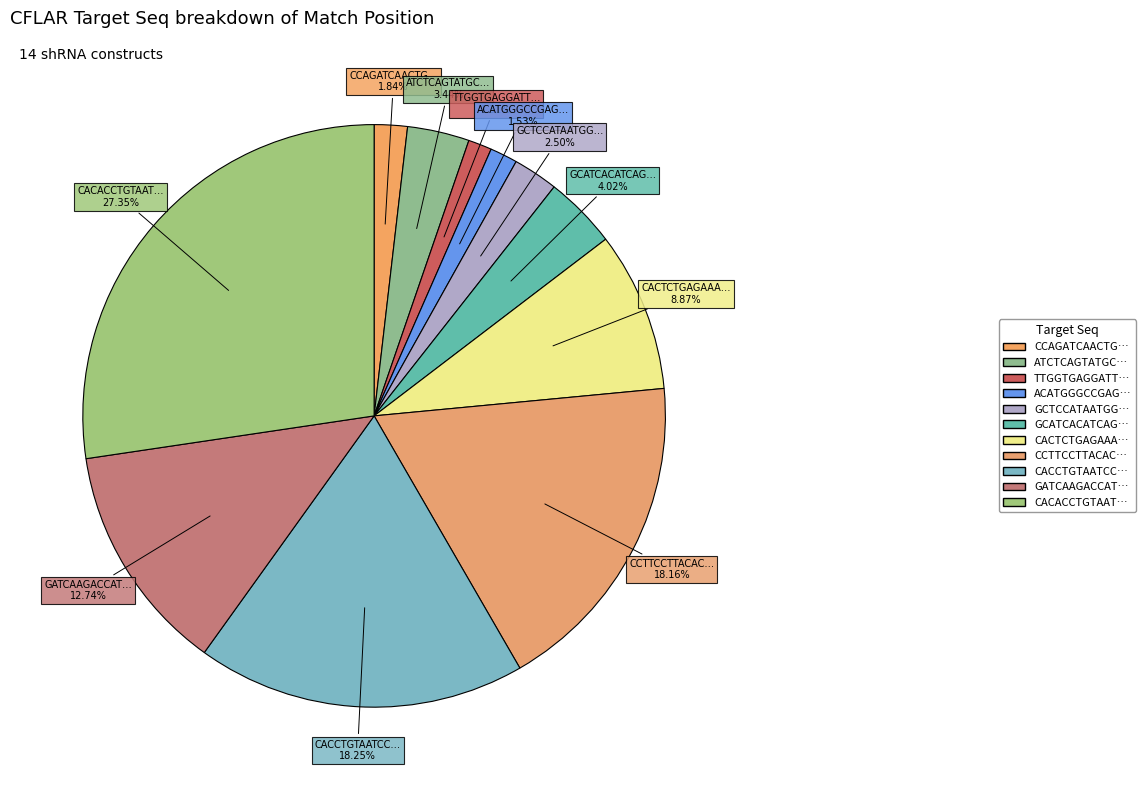

How many slices are in this pie chart?

11